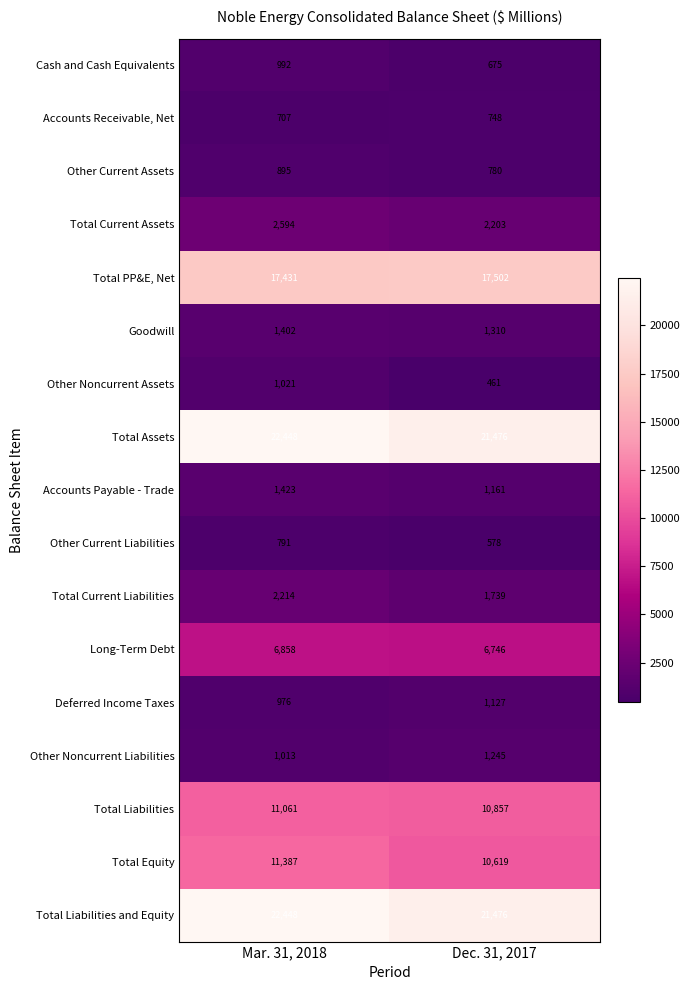

The value of Goodwill at Mar. 31, 2018 is 1402. True or false?

True